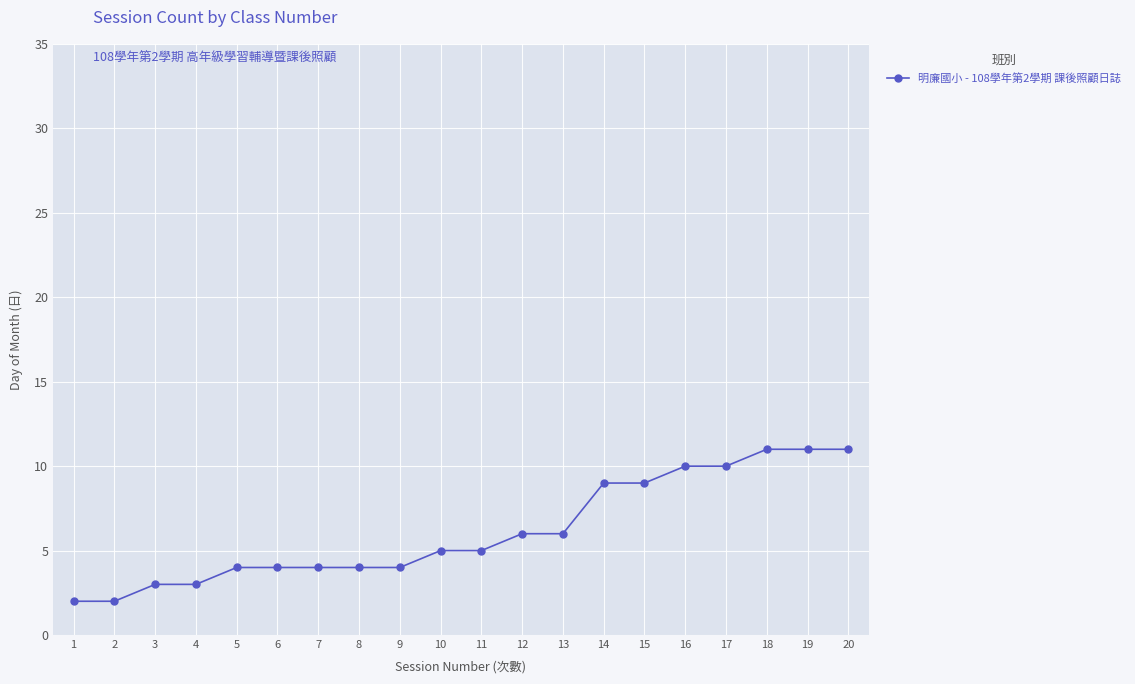

Which has a higher value, 20 or 17?

20